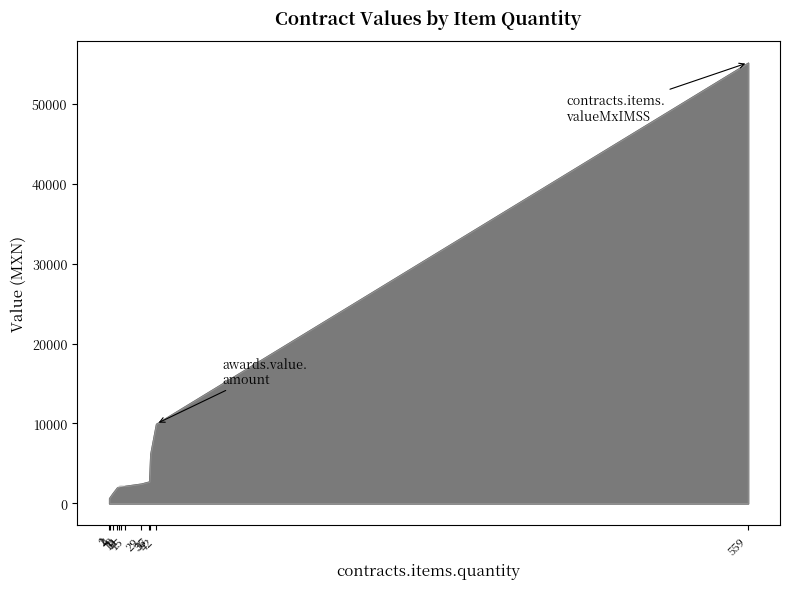

Which series has the largest range (max minus min)?

contracts.items.valueMxIMSS